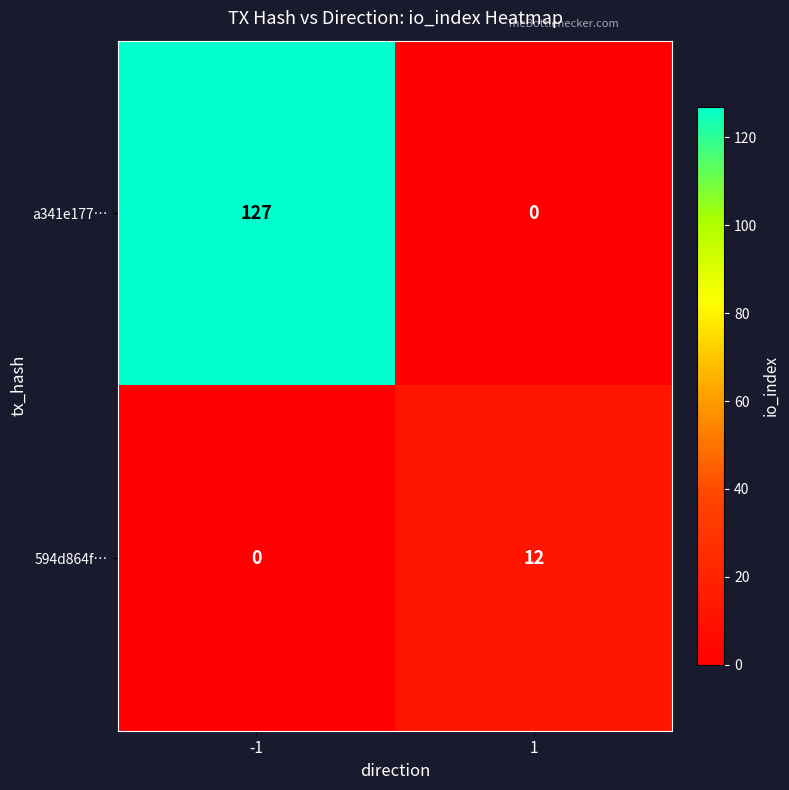

The value of 594d864f… at -1 is 4. True or false?

False